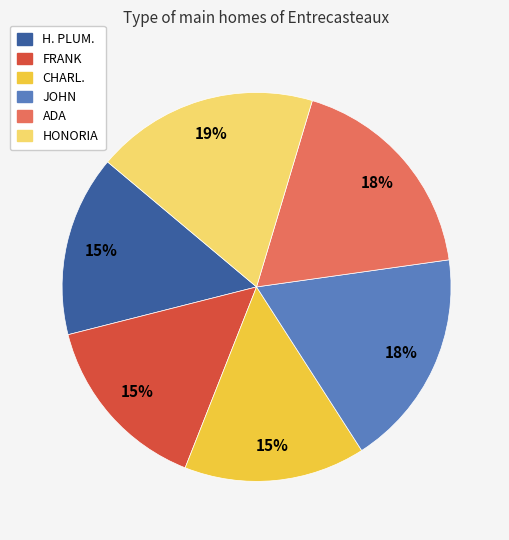

Does H. PLUM. account for over 50% of the chart?

No